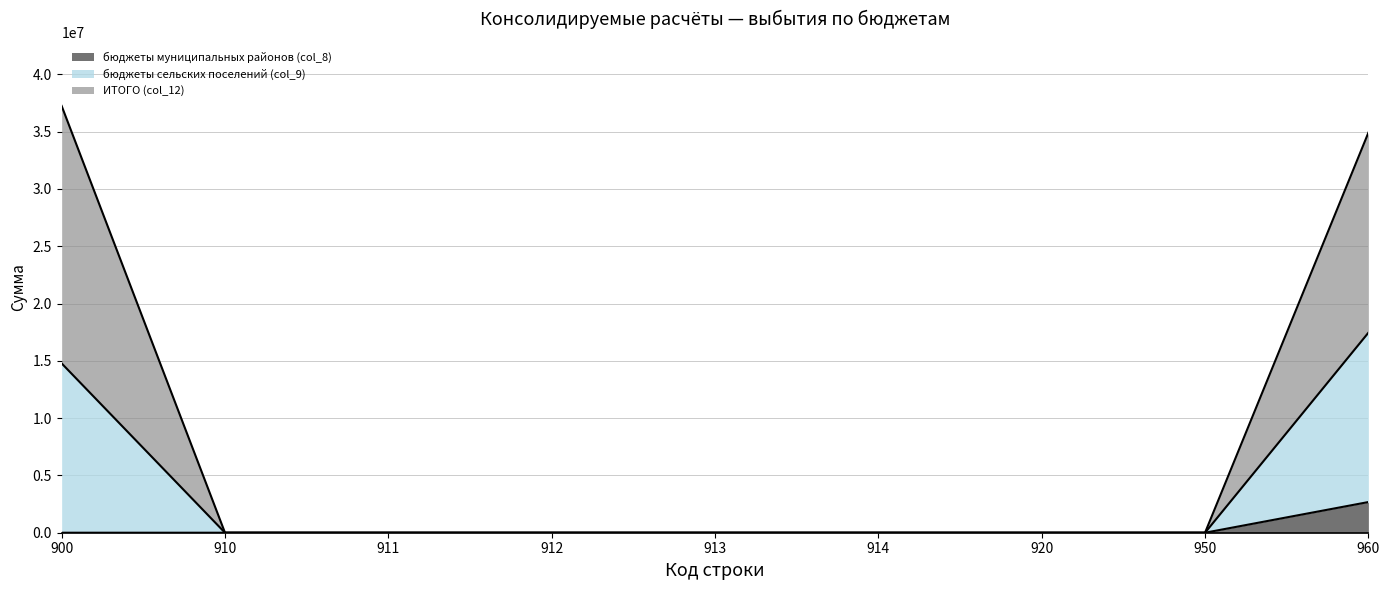

How many lines are shown in the chart?

3